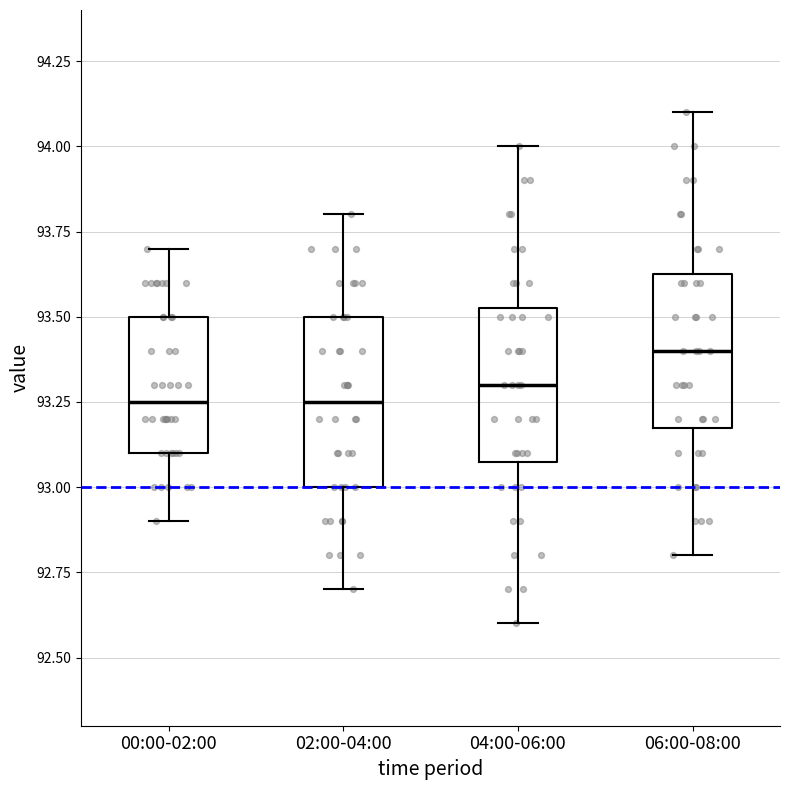

Reading left to right, transcribe this box plot: for each box, give where its median line is, the range the box spans, and where its two whiskers end, as read against the y-axis. The values are not printed on the chart, so give them approximately, as read against the axis.

00:00-02:00: median 93.25, box 93.10 to 93.50, whiskers 92.90 to 93.70
02:00-04:00: median 93.25, box 93.00 to 93.50, whiskers 92.70 to 93.80
04:00-06:00: median 93.30, box 93.10 to 93.55, whiskers 92.60 to 94.00
06:00-08:00: median 93.40, box 93.20 to 93.65, whiskers 92.80 to 94.10